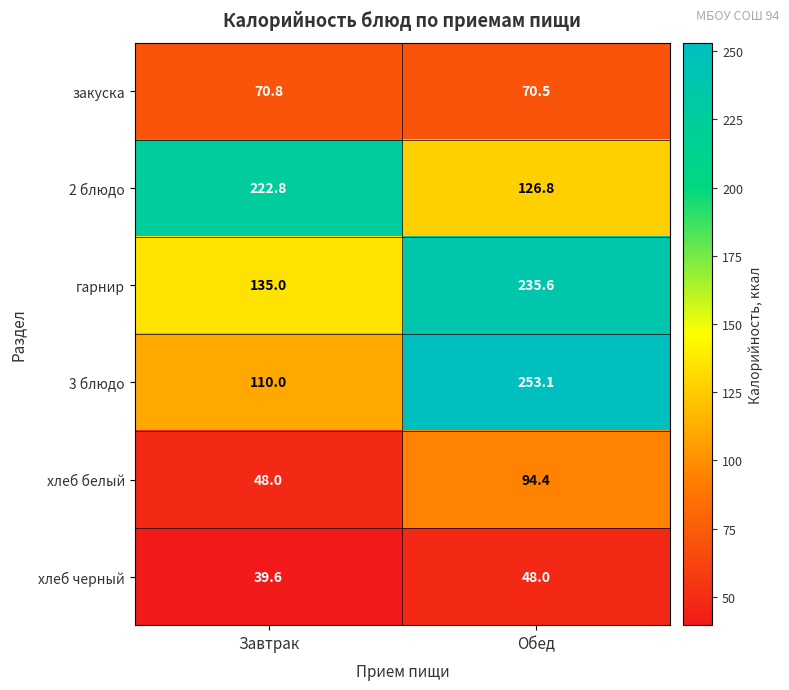

Where is 3 блюдо nearest to the value 181?

Завтрак